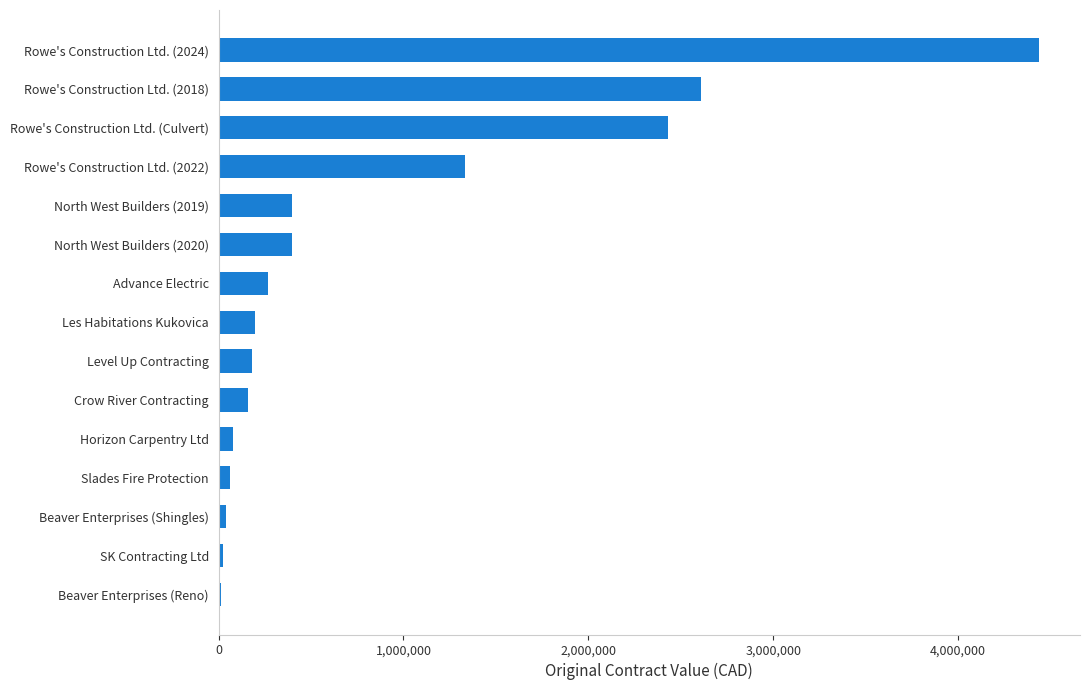

What is the minimum value shown in the chart?

14070.0